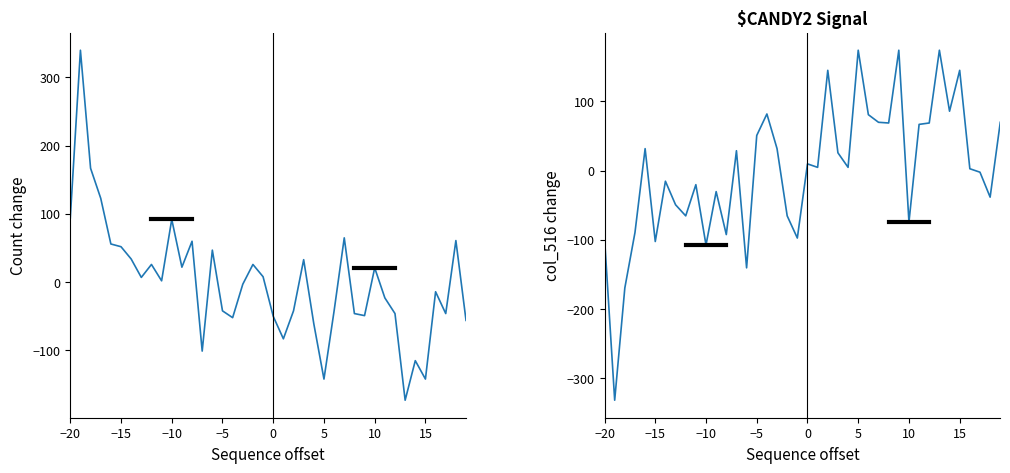

What is the difference between the second highest and minimum values in the col_514 series?

340.0